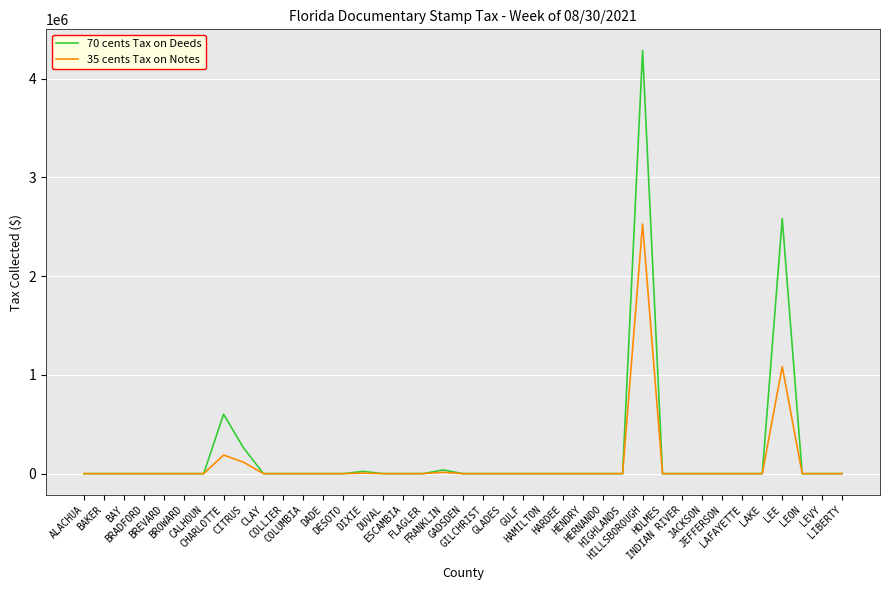

True or false: 35 cents Tax on Notes has a value of -1632816.3 at COLUMBIA.

False